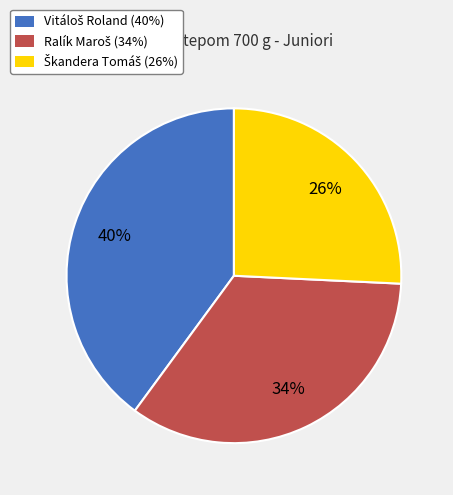

To the nearest percent, what is the difference between the largest and smallest slice percentages?

14%